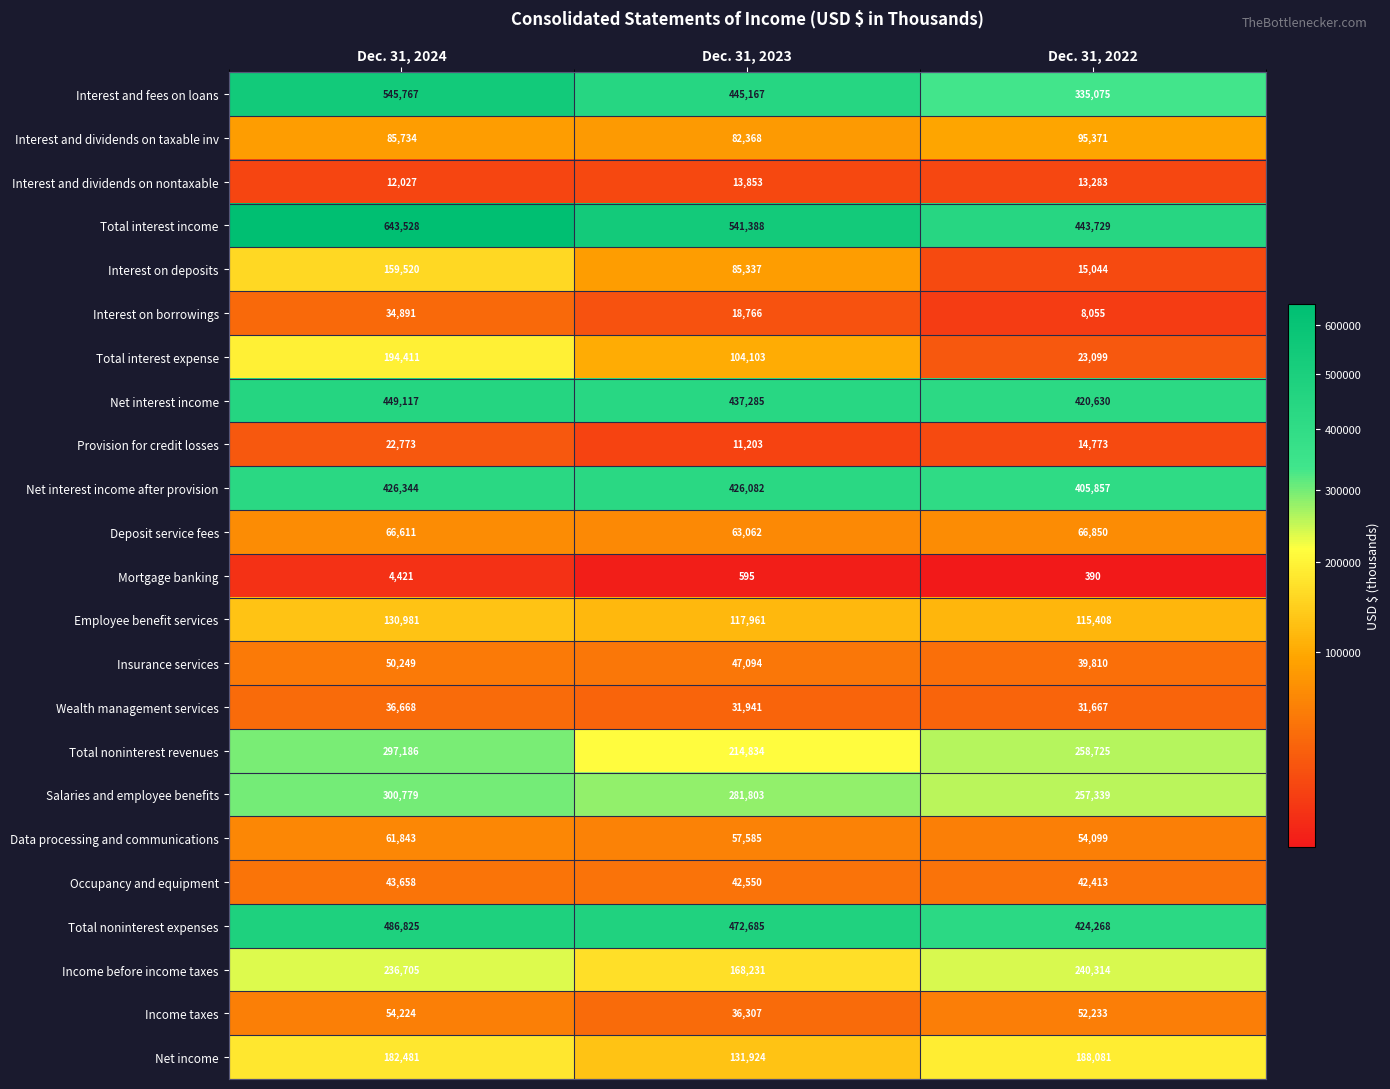

Is the value of Interest on borrowings at Dec. 31, 2024 greater than the value of Data processing and communications at Dec. 31, 2024?

No